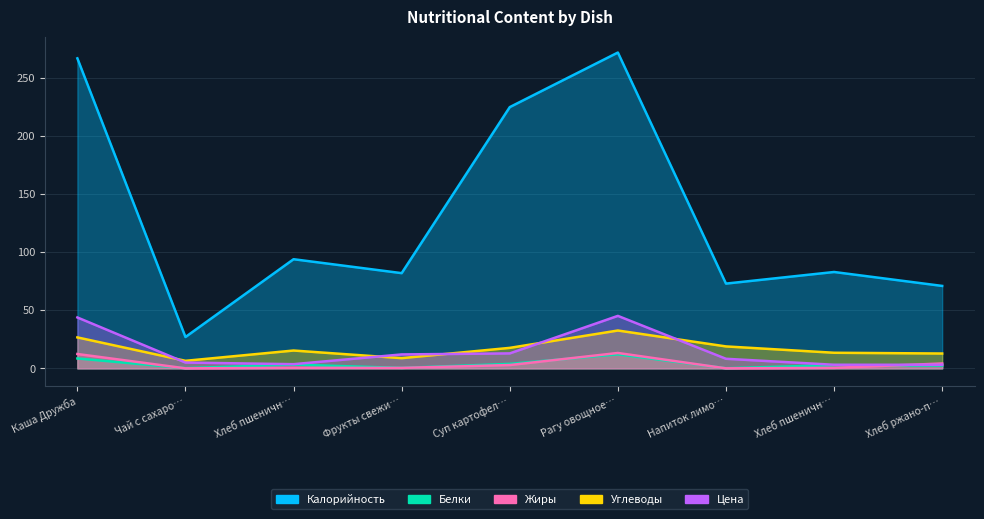

True or false: Белки has a value of 8.5 at Каша Дружба.

True